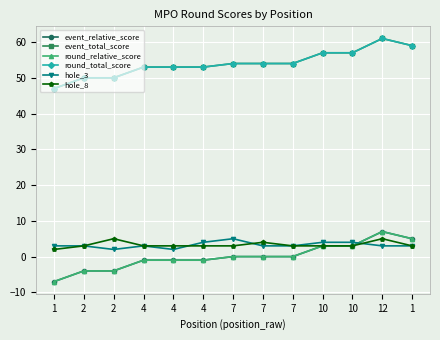

How many interior local peaks does the round_total_score series have?

1